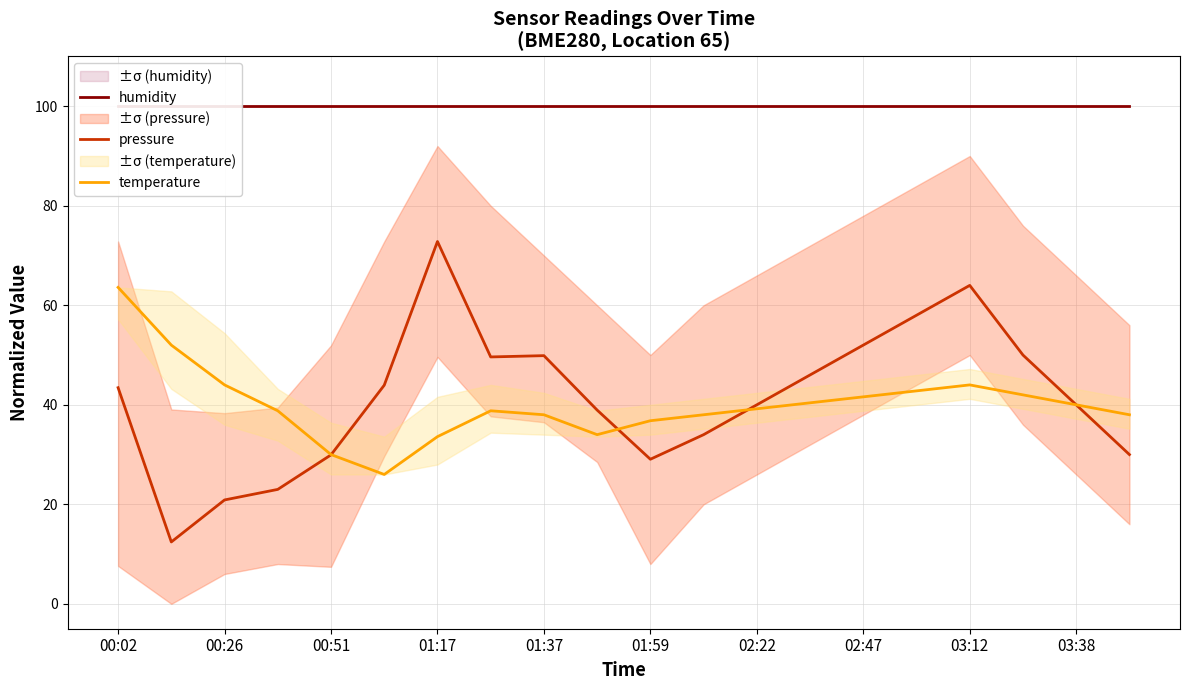

The pressure series shows 69.9 at 01:37. True or false?

False